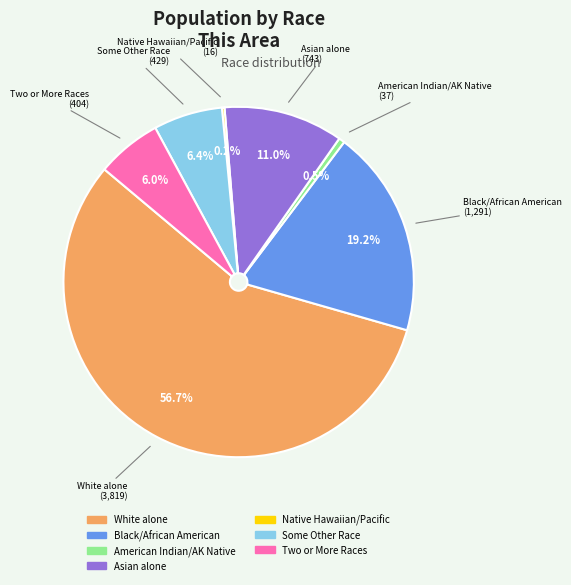

Is there a majority slice in this chart?

Yes